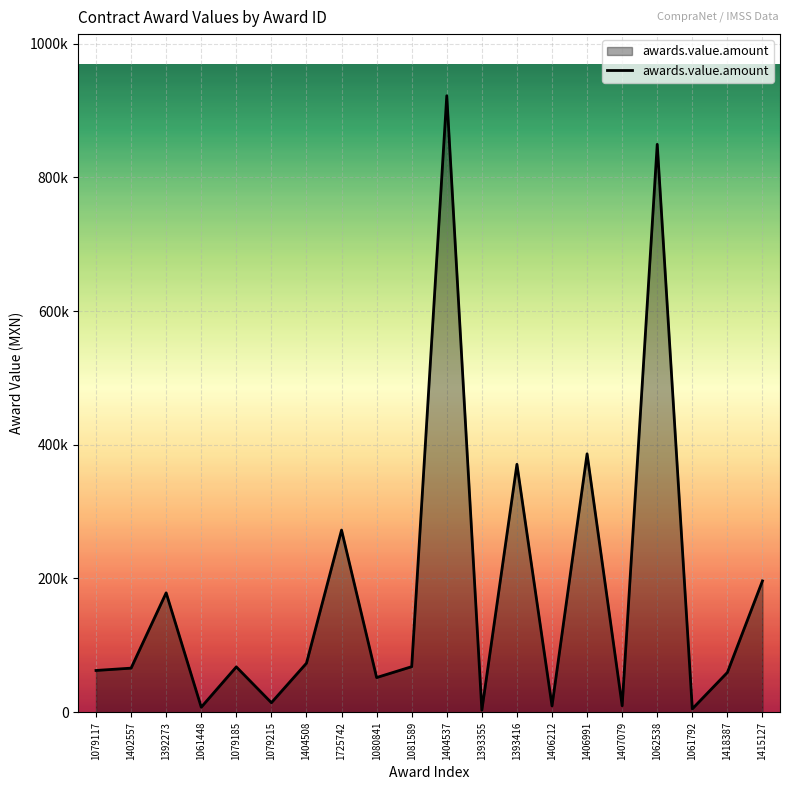

Does the chart have visible grid lines?

Yes